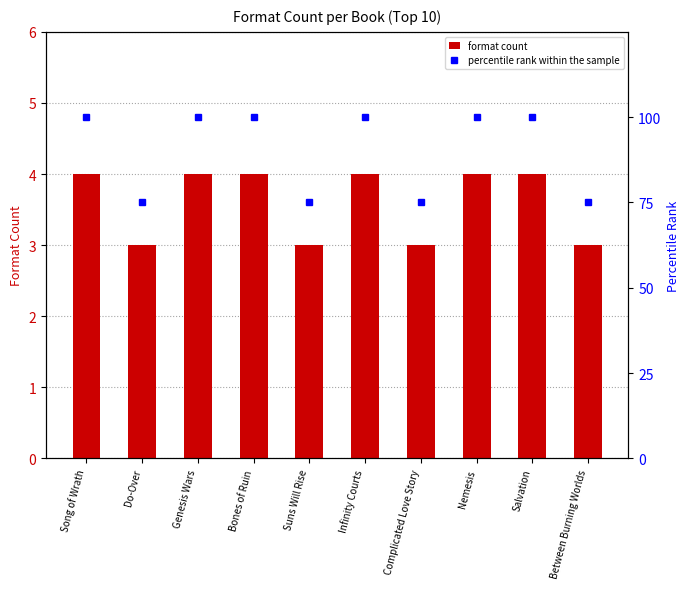

What position from the left is Suns Will Rise?

5